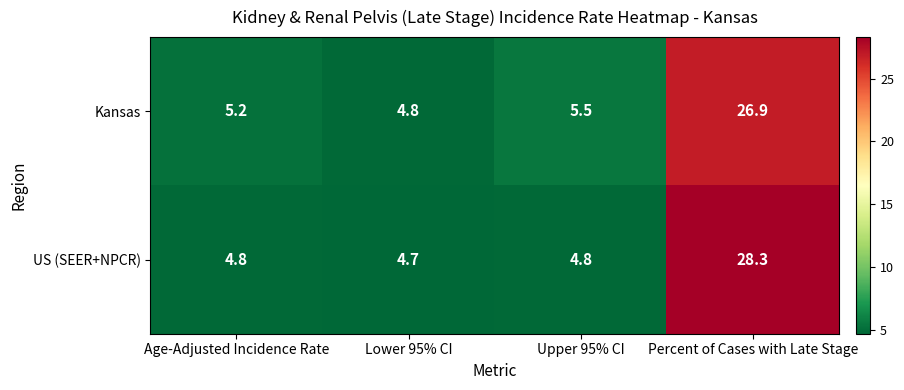

What is the spread (max minus min) of values at Upper 95% CI?

0.7